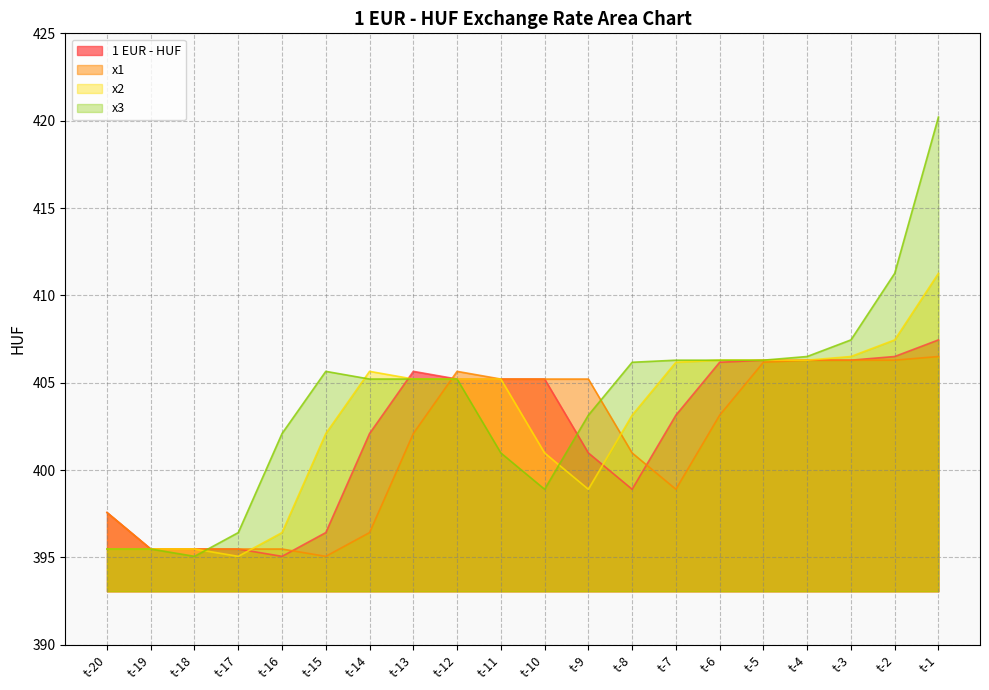

What is the minimum value for x2?

395.1